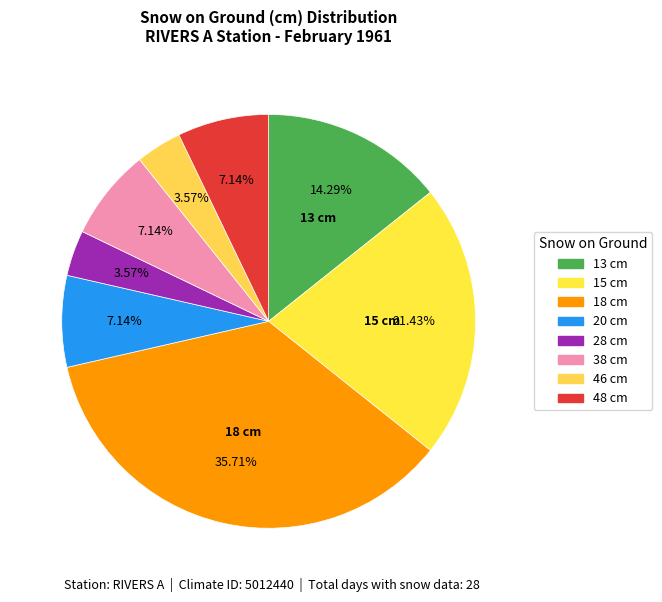

Which slice is the largest?

18 cm